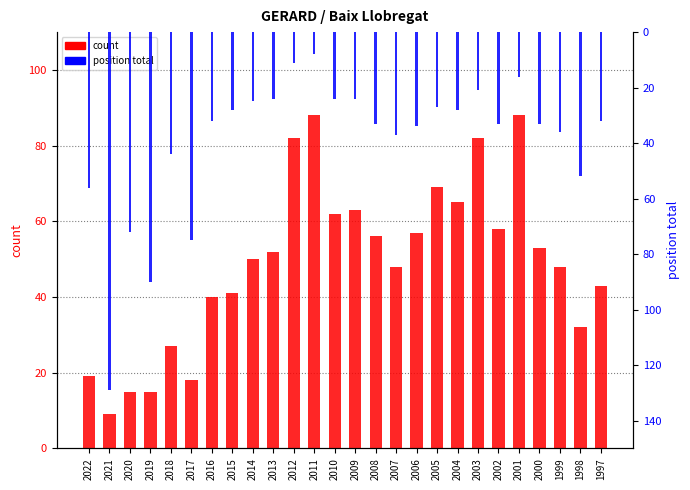

The position total series shows 38 at 2014. True or false?

False